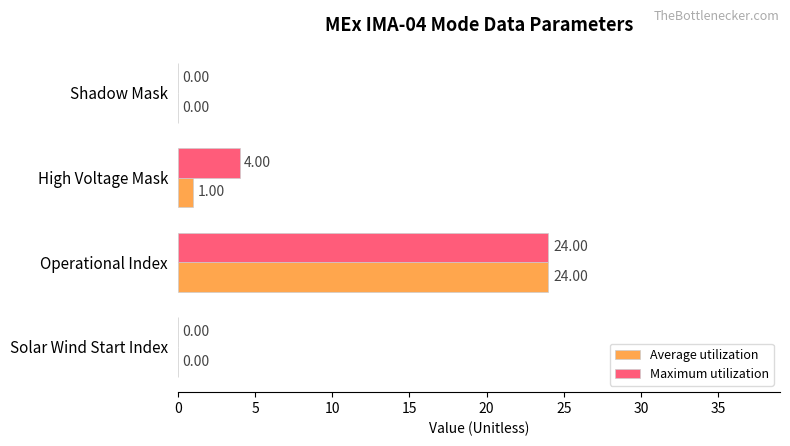

What is the sum of all Maximum utilization values?

28